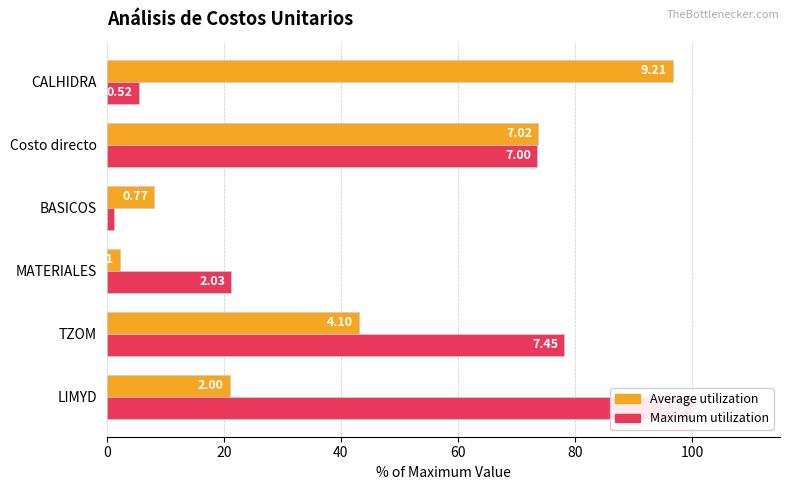

List the series in order of their peak value, highest first.

Maximum utilization, Average utilization